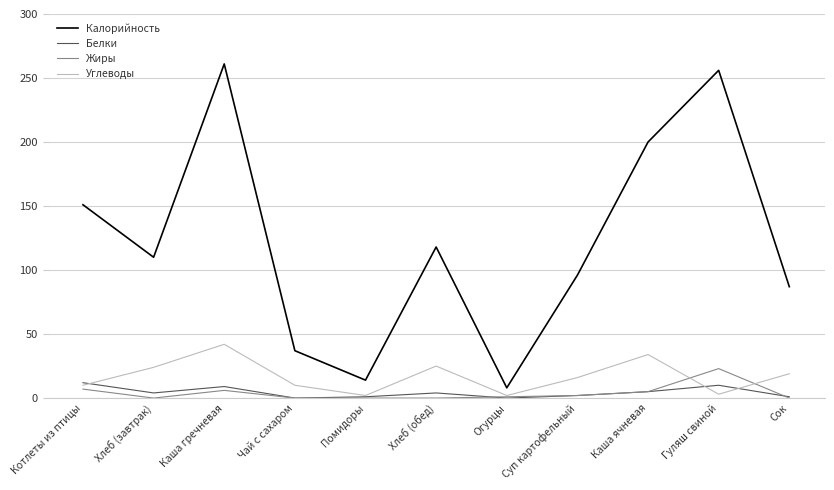

How many values in the Углеводы series are below 16?

5